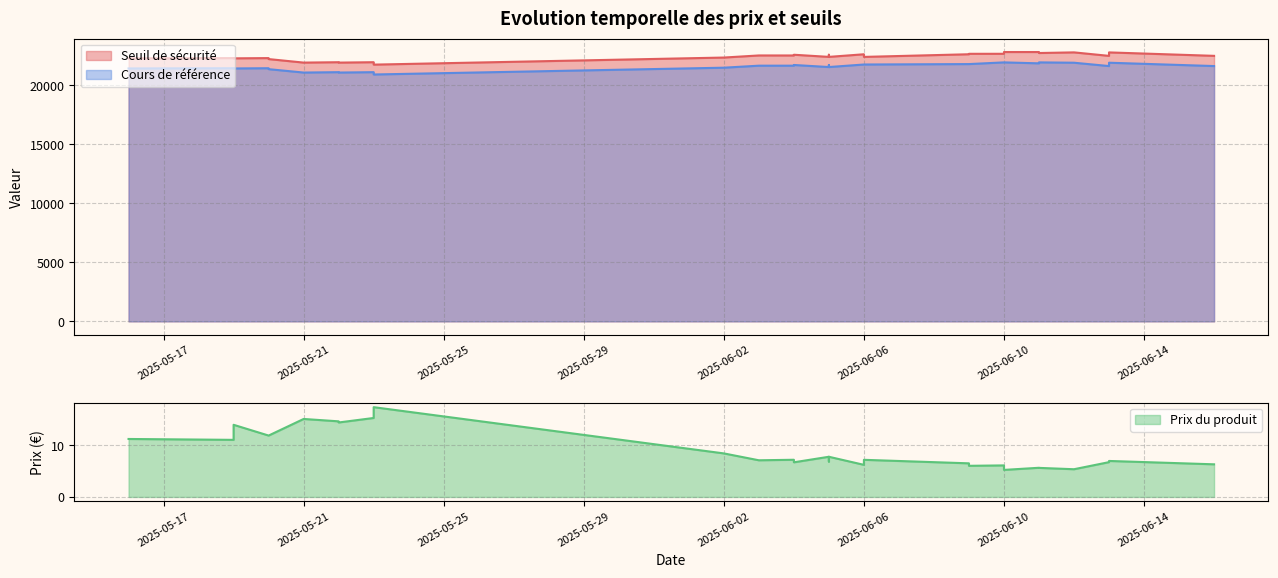

At which label is Prix du produit closest to 11?

2025-05-19